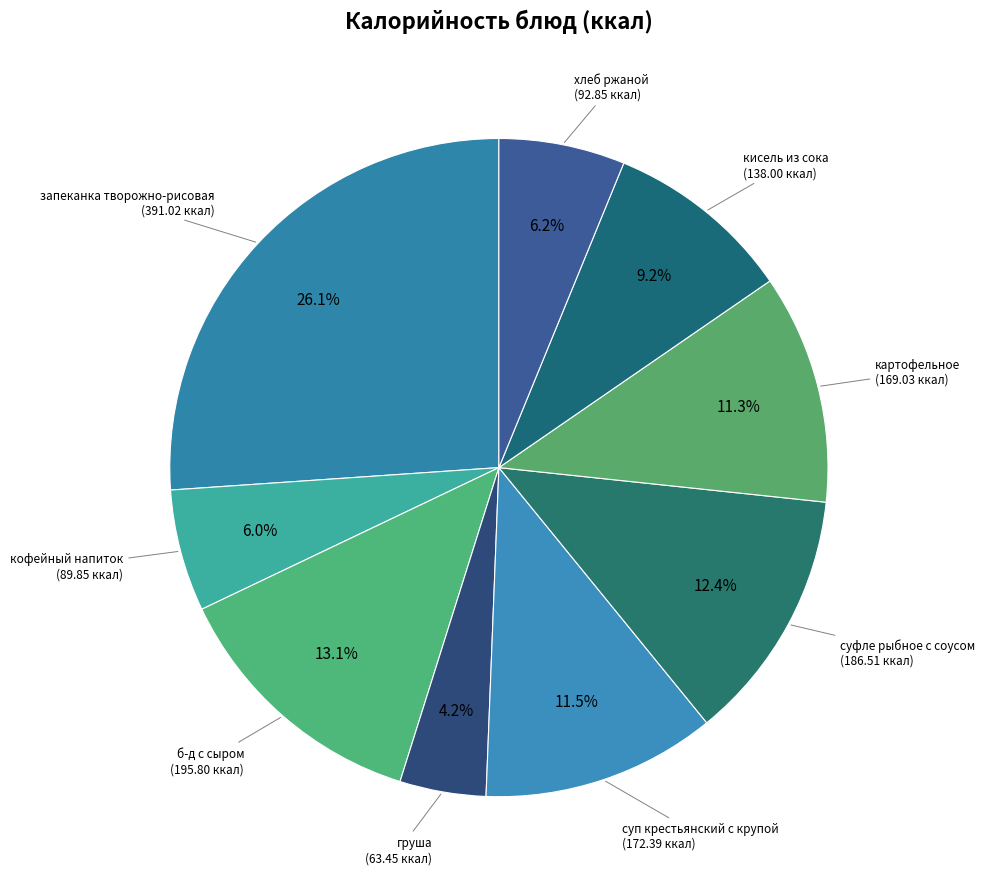

How many segments does this pie chart have?

9